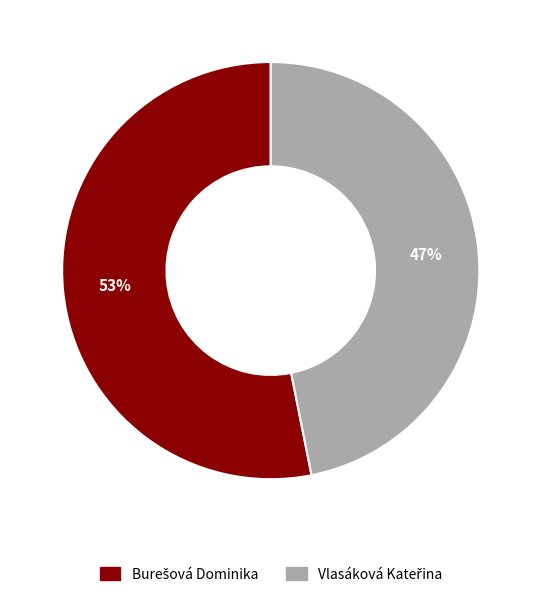

Is there a majority slice in this chart?

Yes